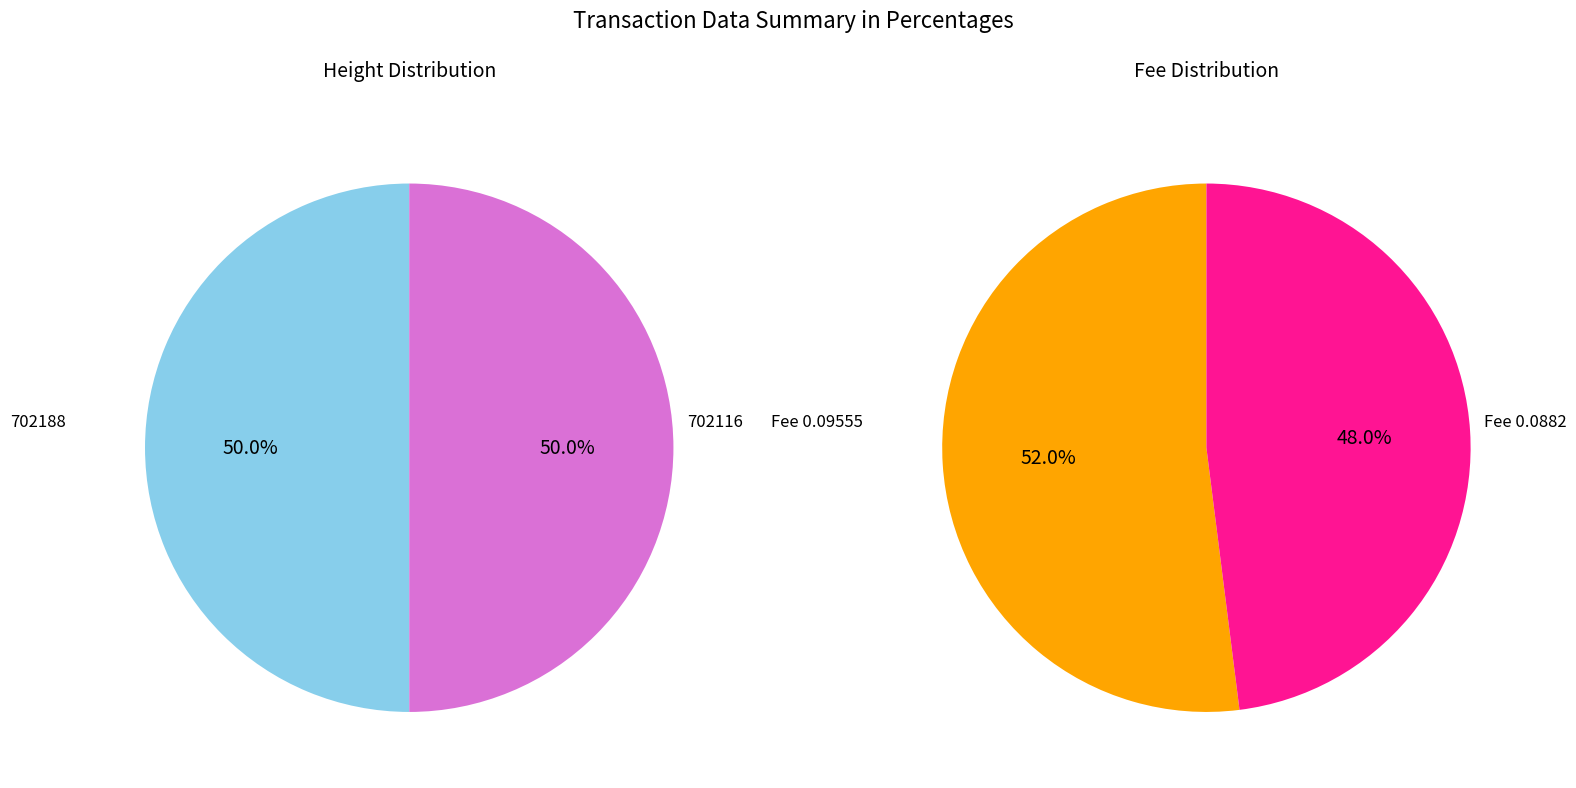

Combined, what portion of the pie is 702188 and 702116?

100.0%